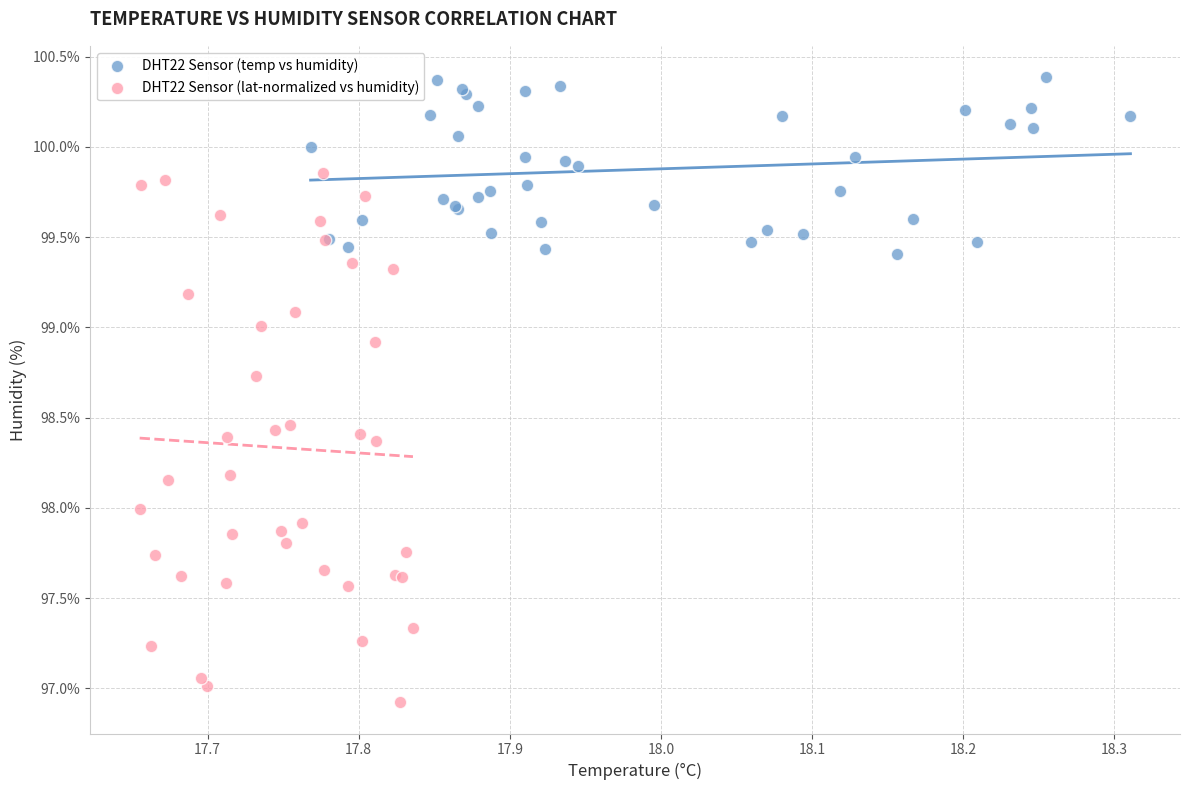

Which series has the widest spread of Y values?

DHT22 Sensor (lat-normalized vs humidity)